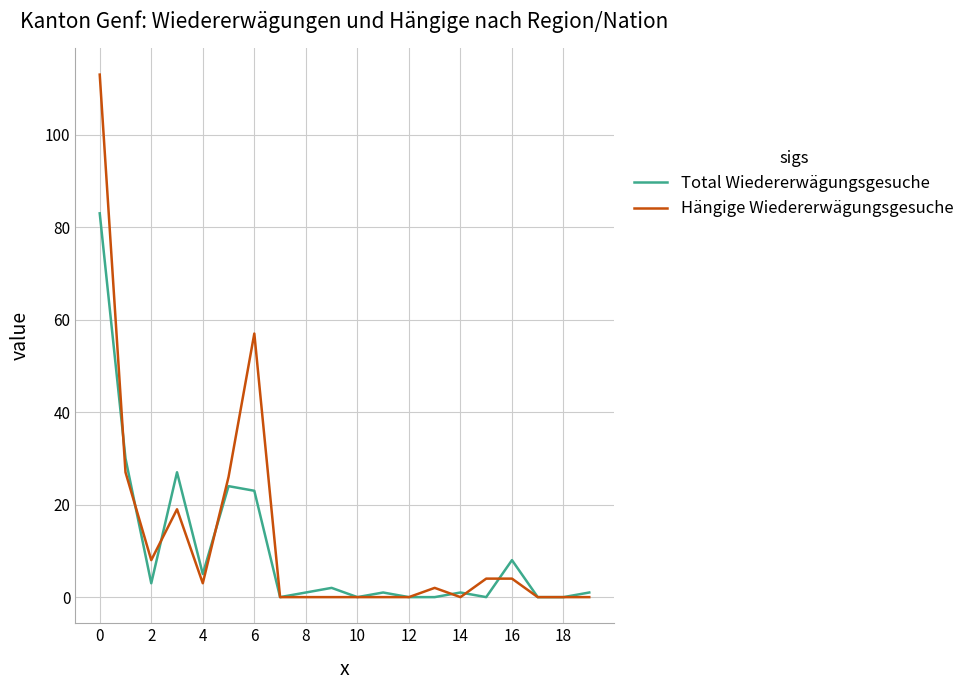

What are all the series names shown in the legend?

Total Wiedererwägungsgesuche, Hängige Wiedererwägungsgesuche